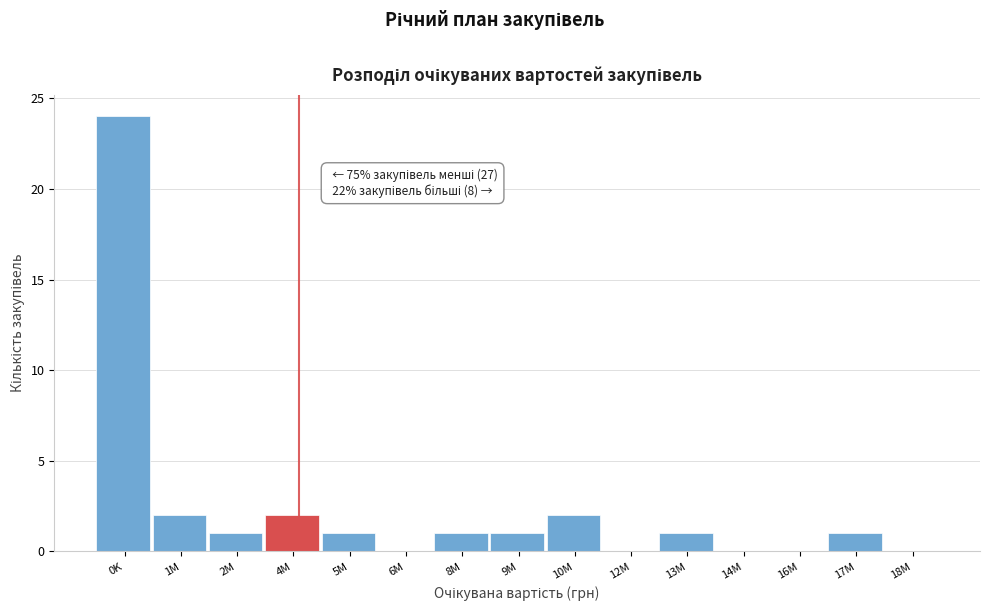

Reading left to right, transcribe all the data shown in this chart.

0K=24	1M=2	2M=1	4M=2	5M=1	6M=0	8M=1	9M=1	10M=2	12M=0	13M=1	14M=0	16M=0	17M=1	18M=0